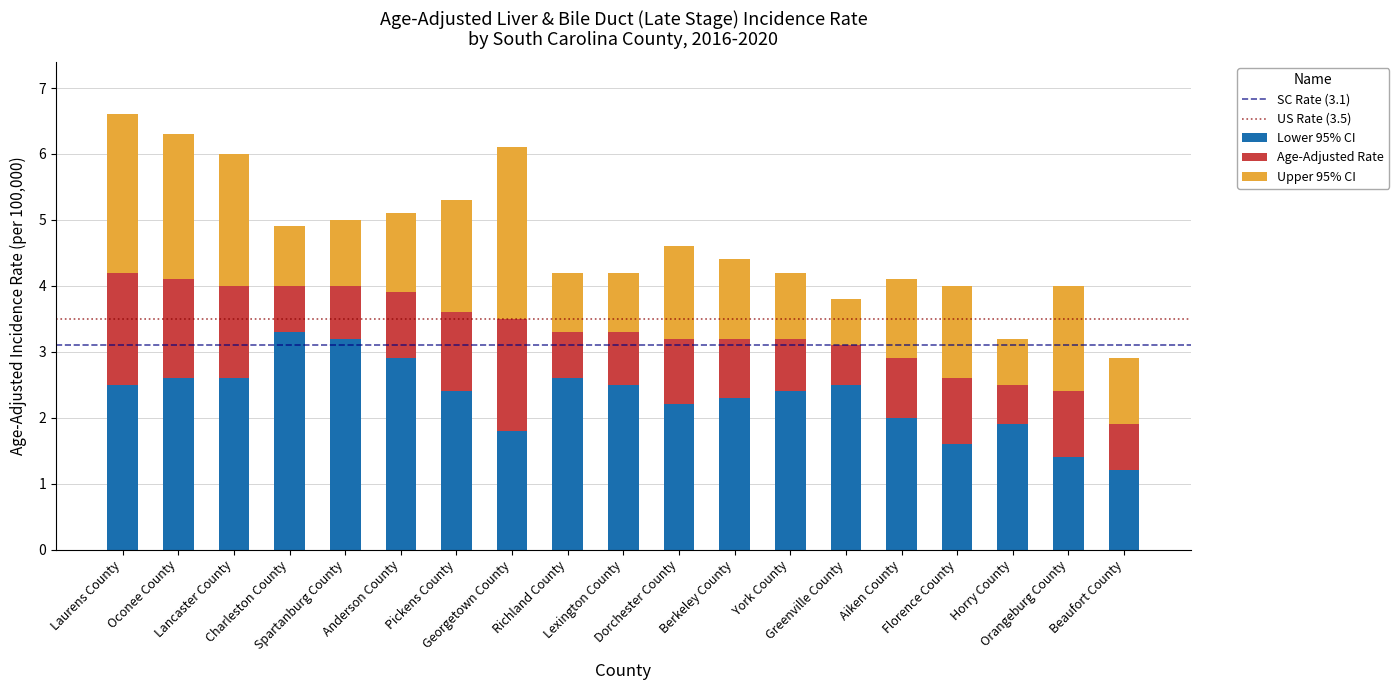

What is the highest value of the Lower 95% CI series?

3.3